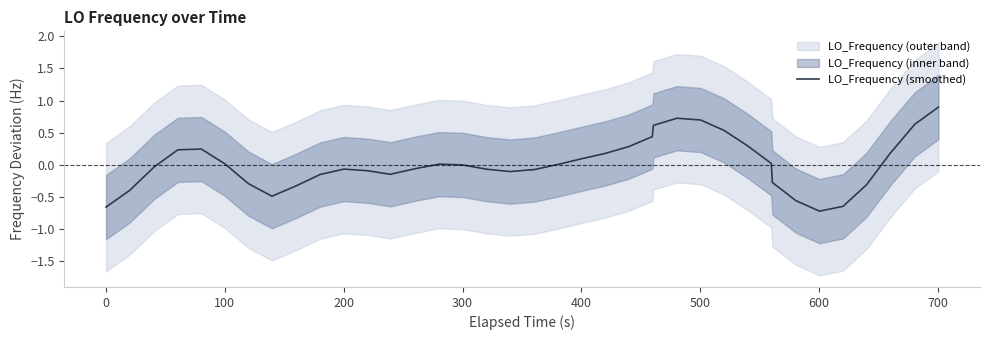

Reading right to left, extract all data points from this chart.

0.9	0.6	0.2	-0.3	-0.6	-0.7	-0.6	-0.3	0.0	0.3	0.5	0.7	0.7	0.6	0.4	0.3	0.2	0.1	0.0	-0.1	-0.1	-0.1	-0.0	0.0	-0.1	-0.1	-0.1	-0.1	-0.1	-0.2	-0.3	-0.5	-0.5	-0.3	0.0	0.2	0.2	-0.0	-0.4	-0.7